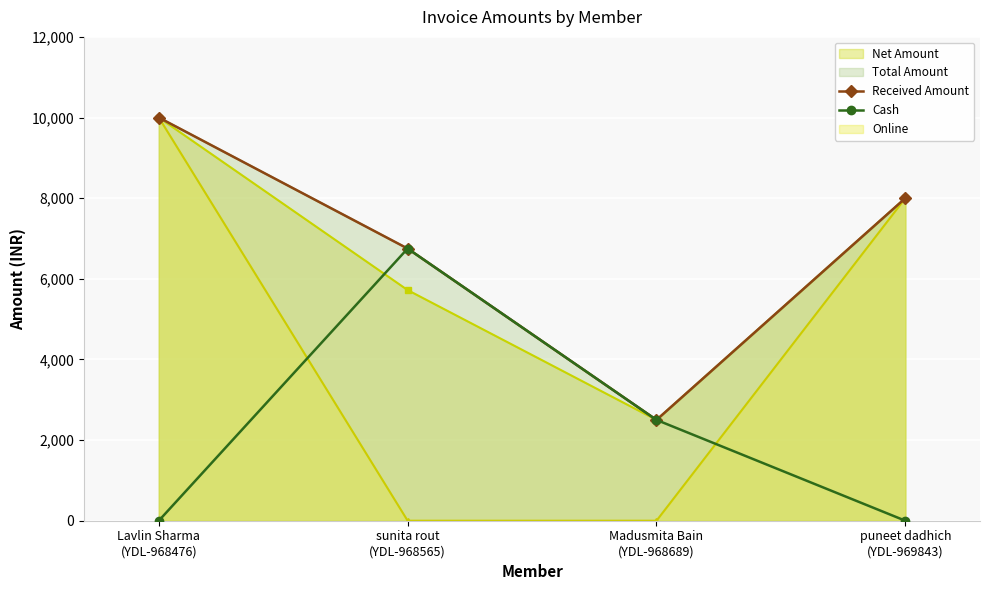

What is the maximum value for Cash?

6750